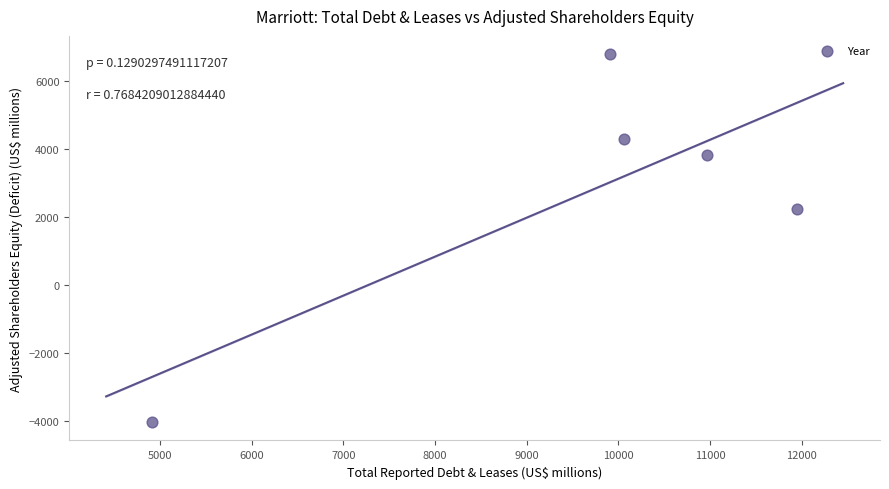

What Y value in the scatter plot is closest to 1376?

2236